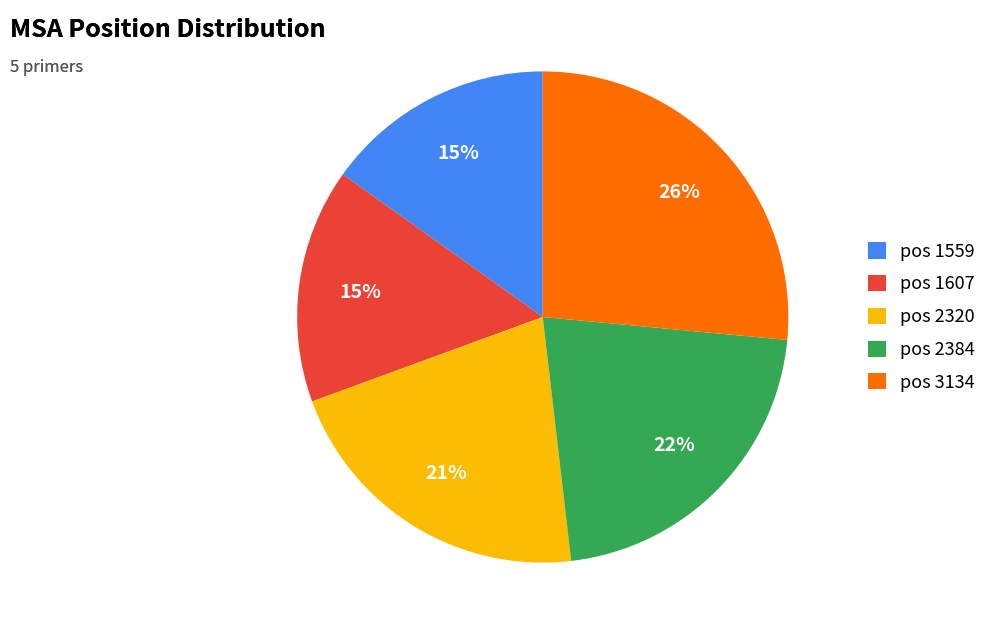

Do pos 2320 and pos 2384 together represent more than half of the pie?

No